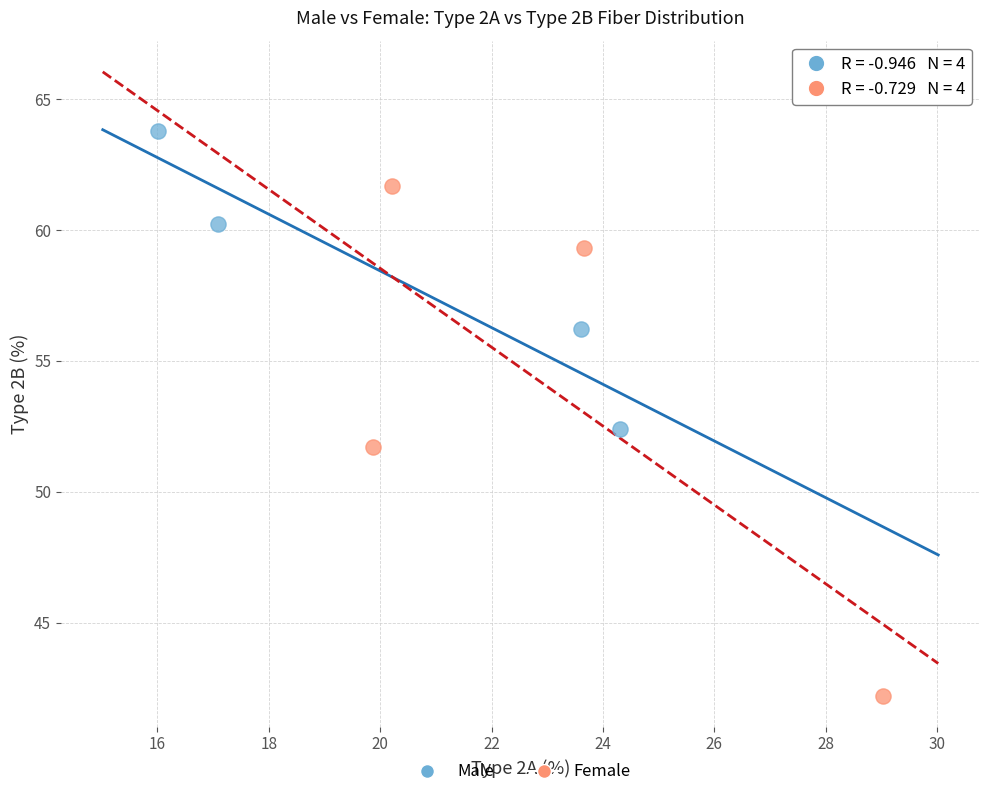

Which series reaches the minimum Y coordinate?

Female